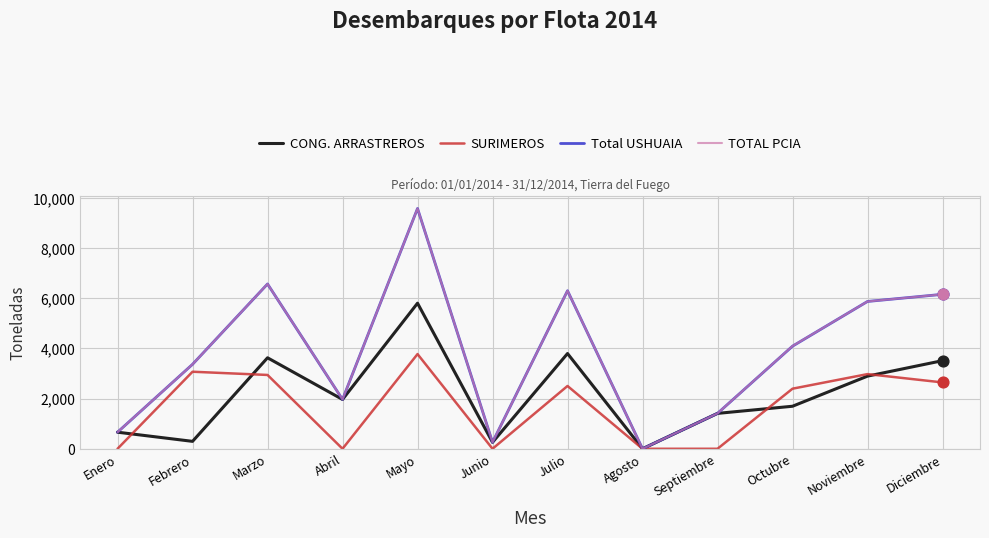

What are all the series names shown in the legend?

CONG. ARRASTREROS, SURIMEROS, Total USHUAIA, TOTAL PCIA